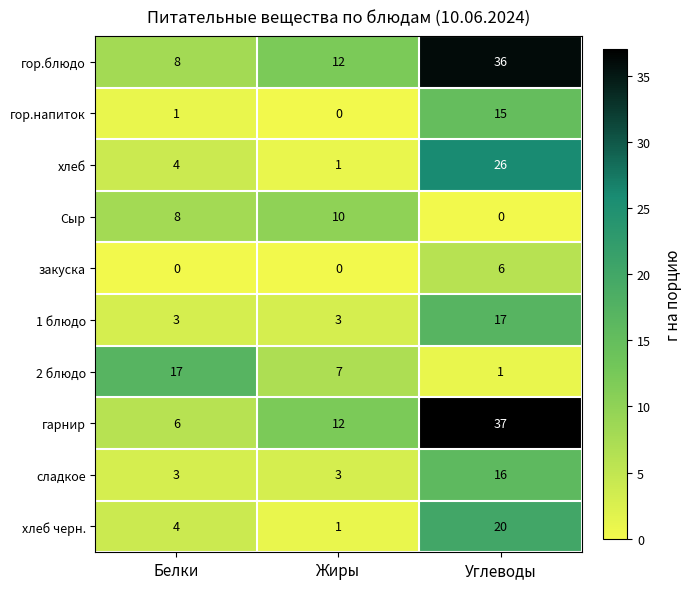

True or false: 1 блюдо has a value of 3 at Жиры.

True